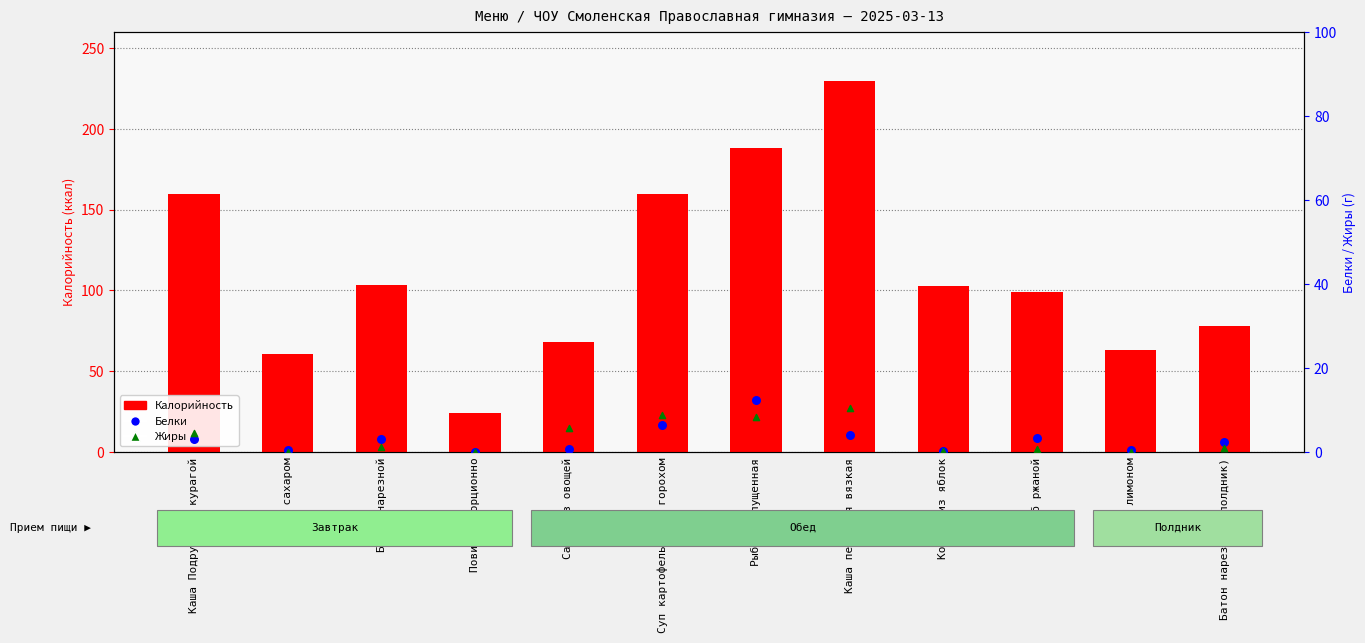

What are all the series names shown in the legend?

Калорийность, Белки, Жиры